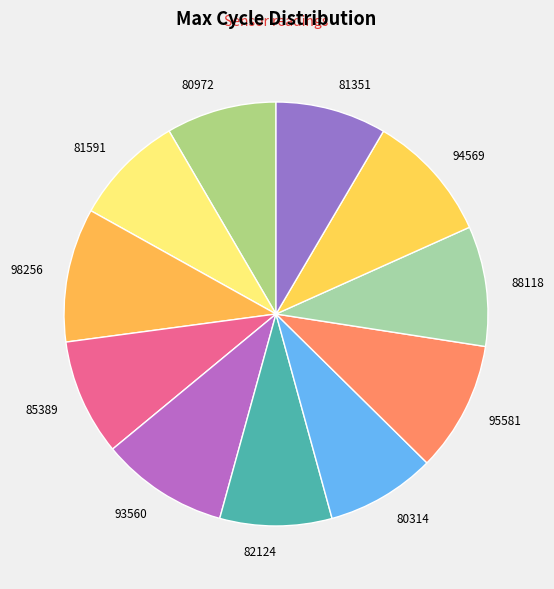

How many slices are in this pie chart?

11